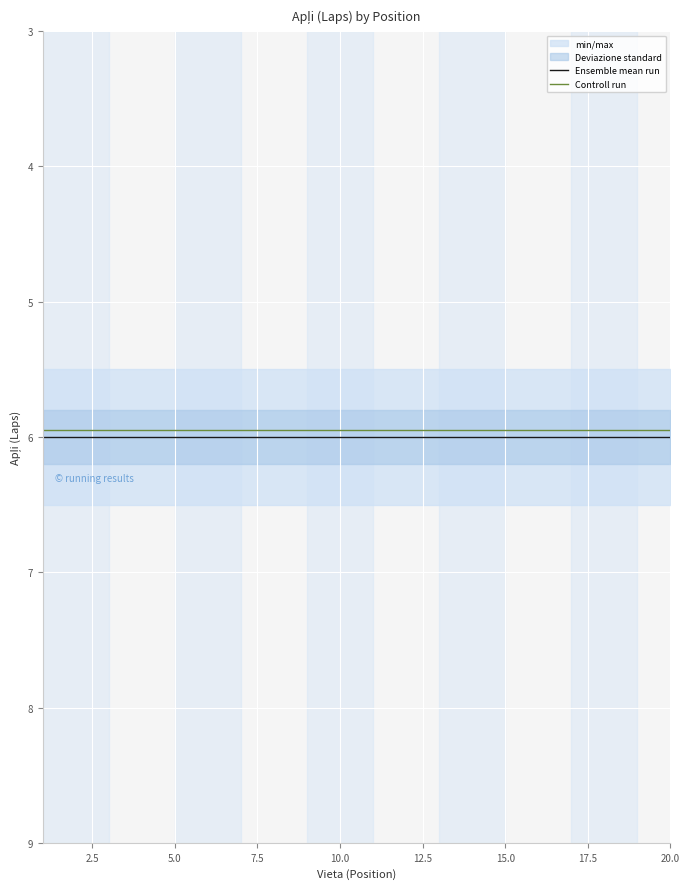

True or false: Controll run and Ensemble mean run intersect in this chart.

False